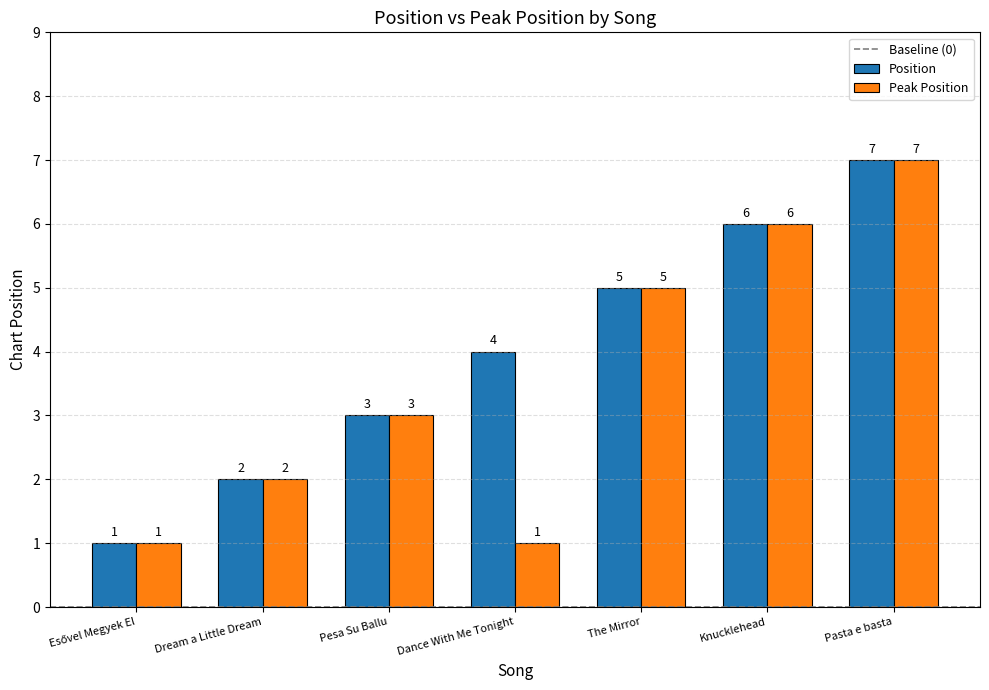

How many Position values are between 2 and 6?

5